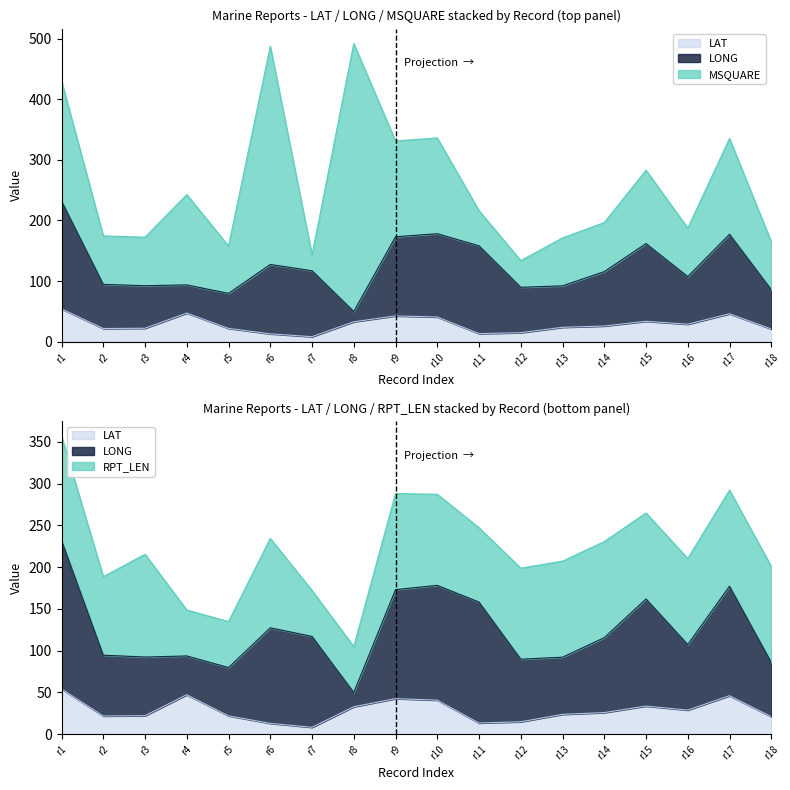

Reading right to left, what are all the values shown in this chart?

LAT: 21.1	46.1	28.9	33.7	25.9	23.8	14.9	13.4	40.8	42.6	32.9	8.3	13.0	22.0	47.3	22.2	21.8	54.2
LONG: 64.9	131.1	78.5	128.2	89.7	68.4	74.9	144.8	137.4	130.5	17.0	108.8	114.4	57.8	46.4	70.2	72.8	177.8
MSQUARE: 79.0	158.0	80.0	121.0	81.0	79.0	44.0	58.0	158.0	158.0	442.0	26.0	360.0	78.0	149.0	80.0	80.0	198.0
RPT_LEN: 115.0	115.0	103.0	103.0	115.0	115.0	109.0	89.0	109.0	115.0	55.0	55.0	107.0	55.0	55.0	123.0	94.0	125.0